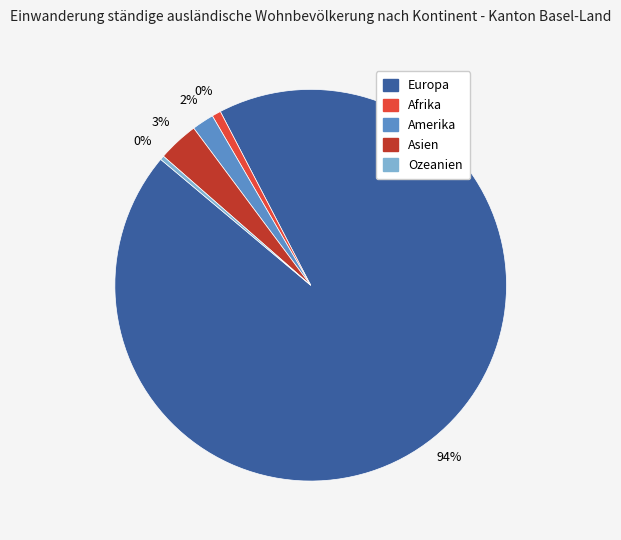

What is the change in value from Europa to Afrika?

-1383